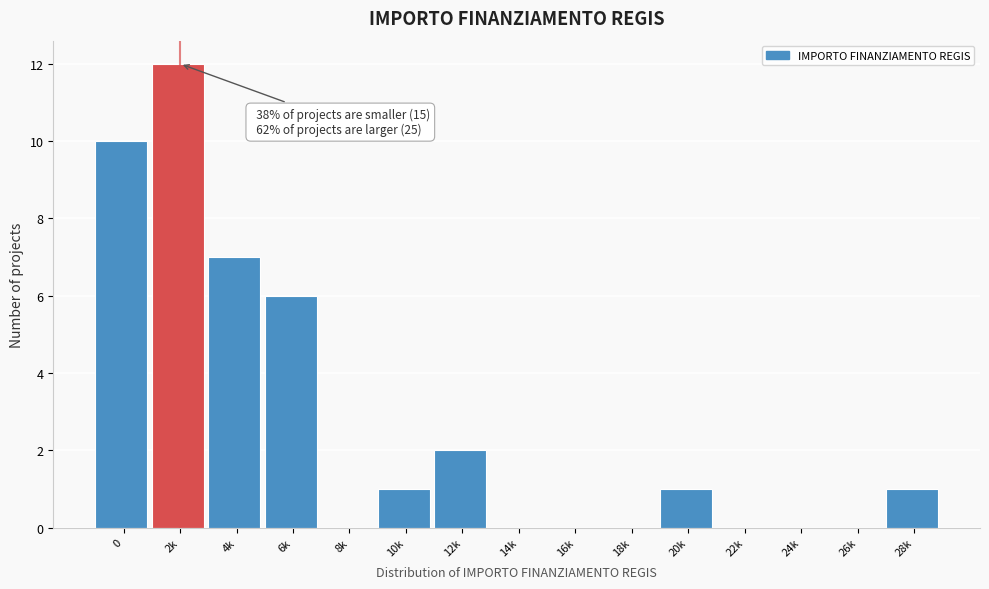

Reading left to right, extract all data points from this chart.

0=10	2k=12	4k=7	6k=6	8k=0	10k=1	12k=2	14k=0	16k=0	18k=0	20k=1	22k=0	24k=0	26k=0	28k=1